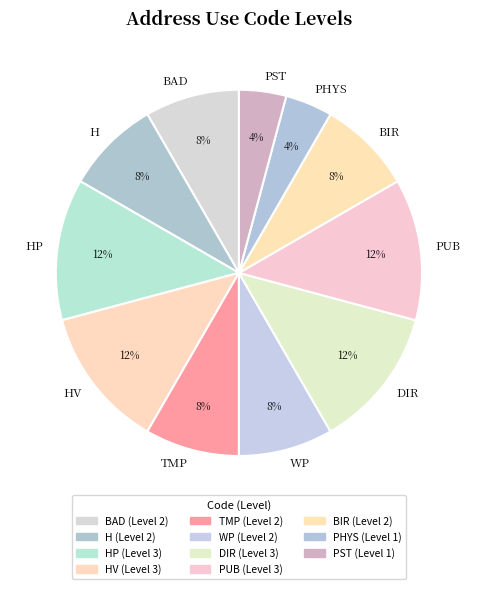

Approximately how many times larger is the value at TMP compared to HV?

0.7